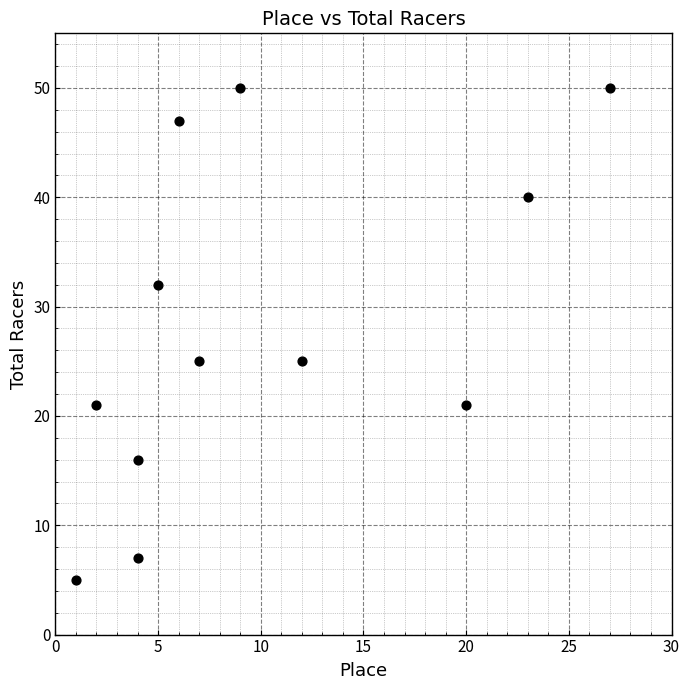

What is the range of X values (max minus min)?

26